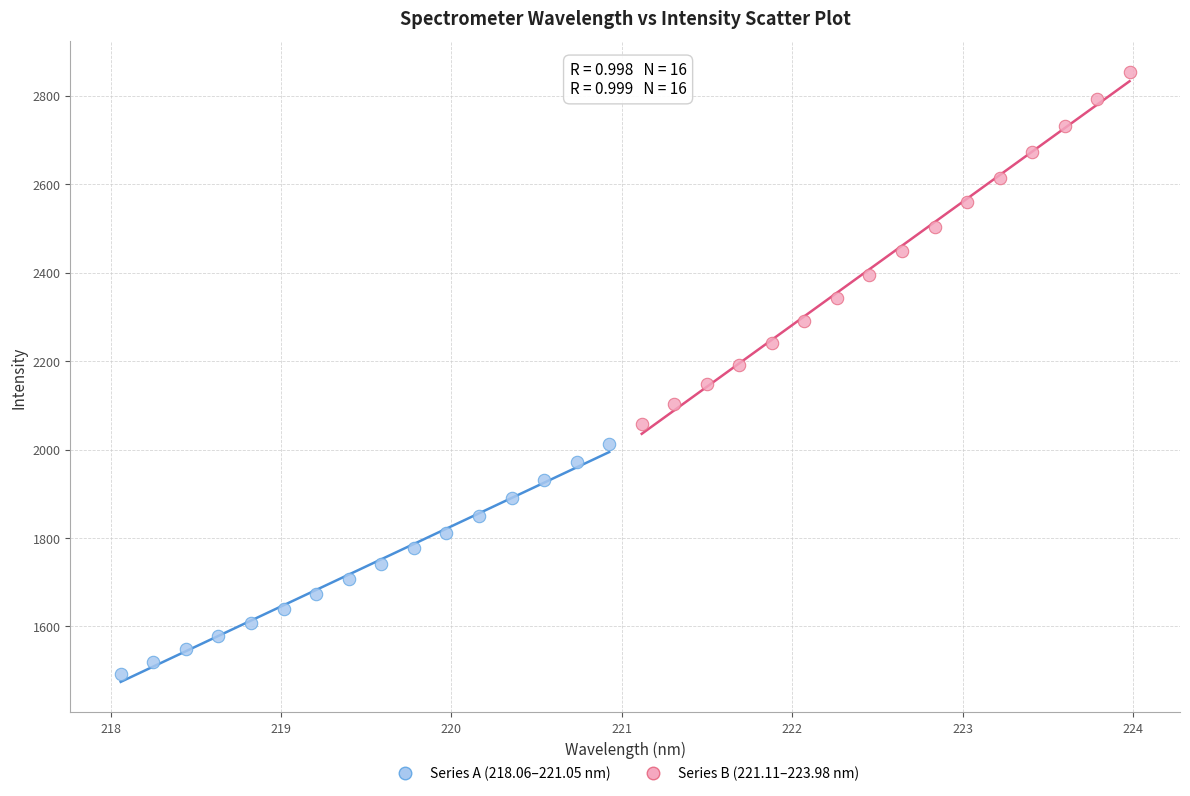

Which series has the widest spread of Y values?

Series B (221.11–223.98 nm)